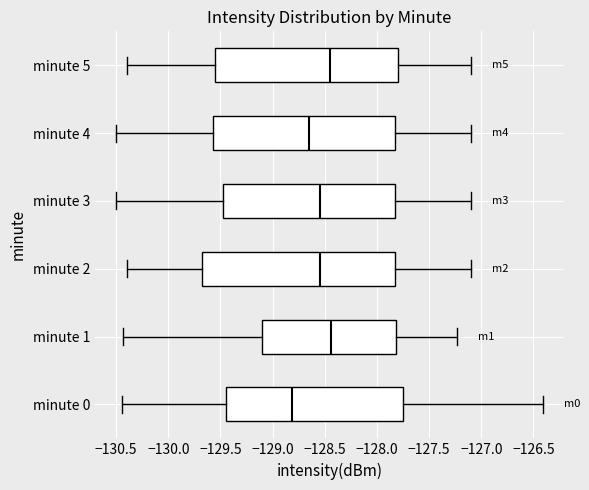

Where does the median line of the box for minute 5 sit on the x-axis? The values are not printed on the chart, so give them approximately, as read against the axis.

-128.45